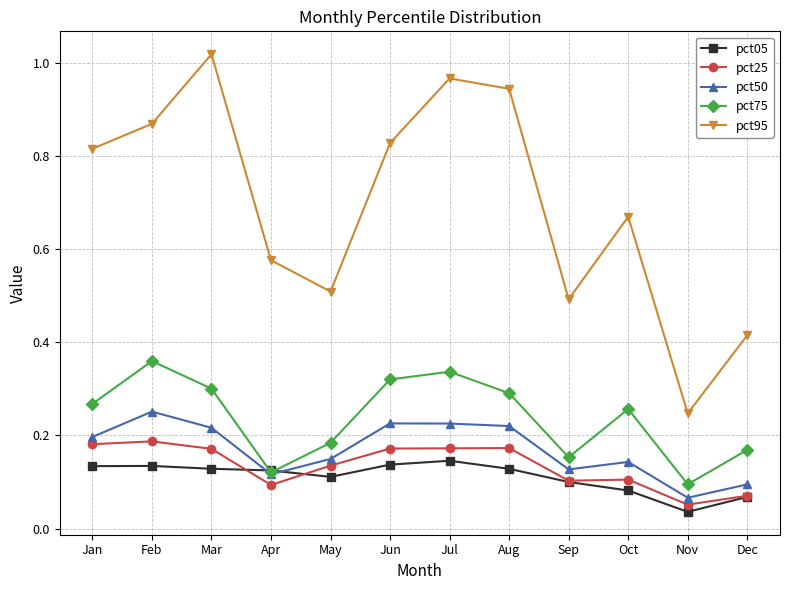

At which label does pct95 reach its minimum?

Nov